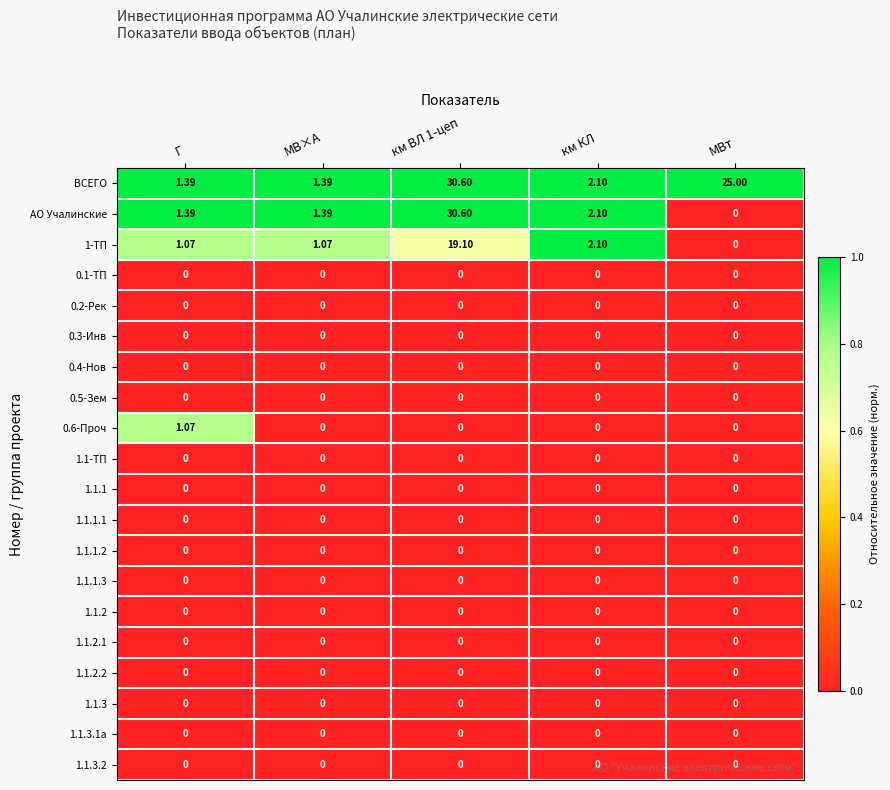

Which series has the largest range (max minus min)?

АО Учалинские